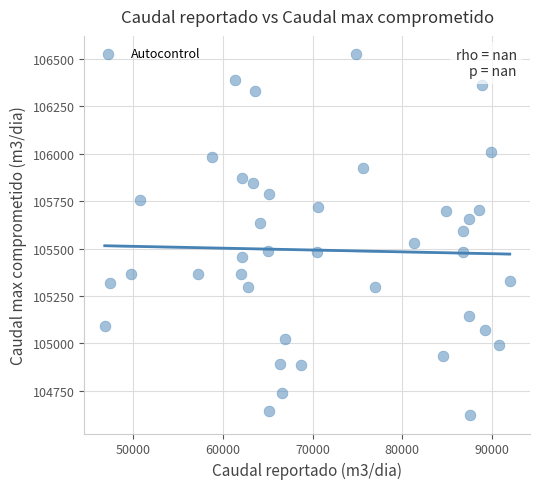

What is the range of X values (max minus min)?

45182.7